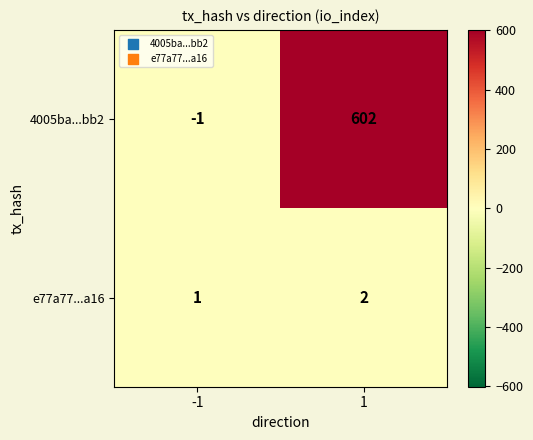

What is the smallest value displayed?

-1